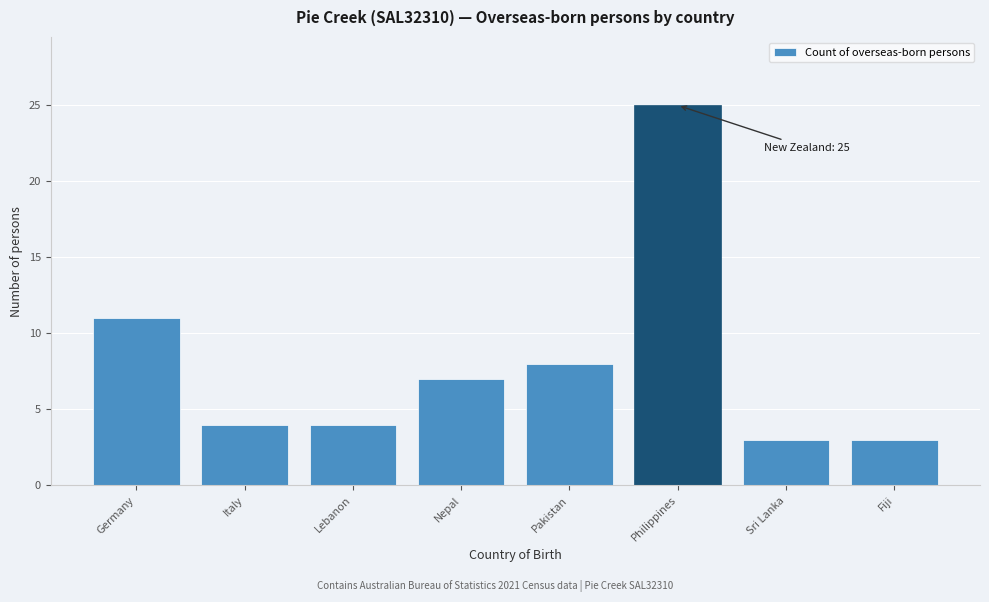

Reading left to right, extract all data points from this chart.

Germany=11	Italy=4	Lebanon=4	Nepal=7	Pakistan=8	Philippines=25	Sri Lanka=3	Fiji=3